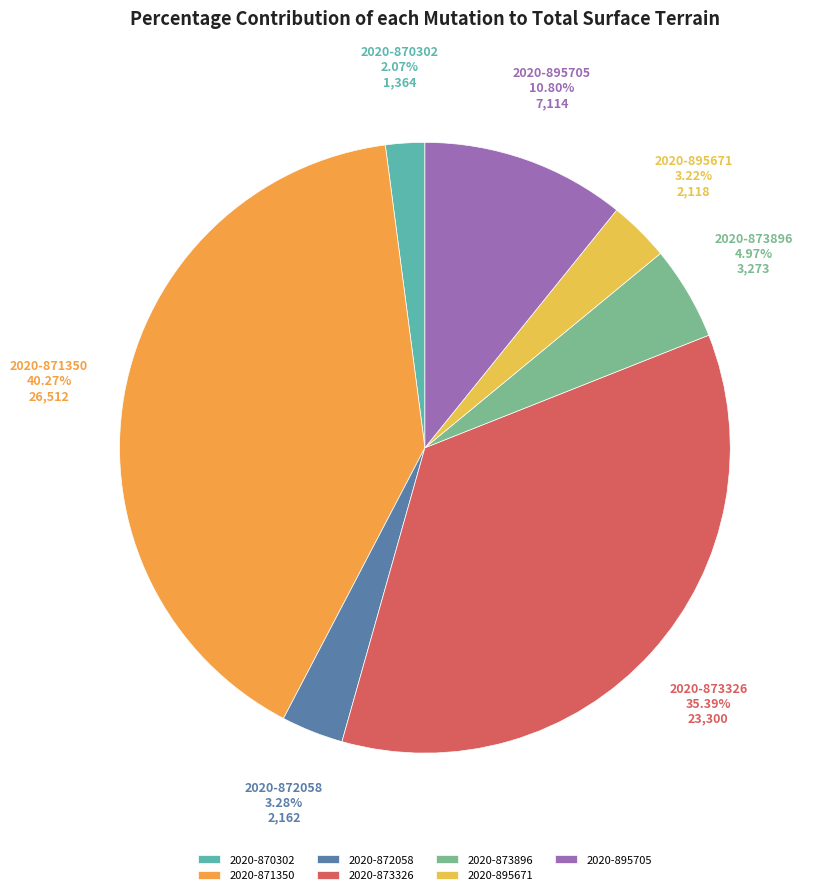

The 2020-873896 slice represents 15% of the pie. True or false?

False